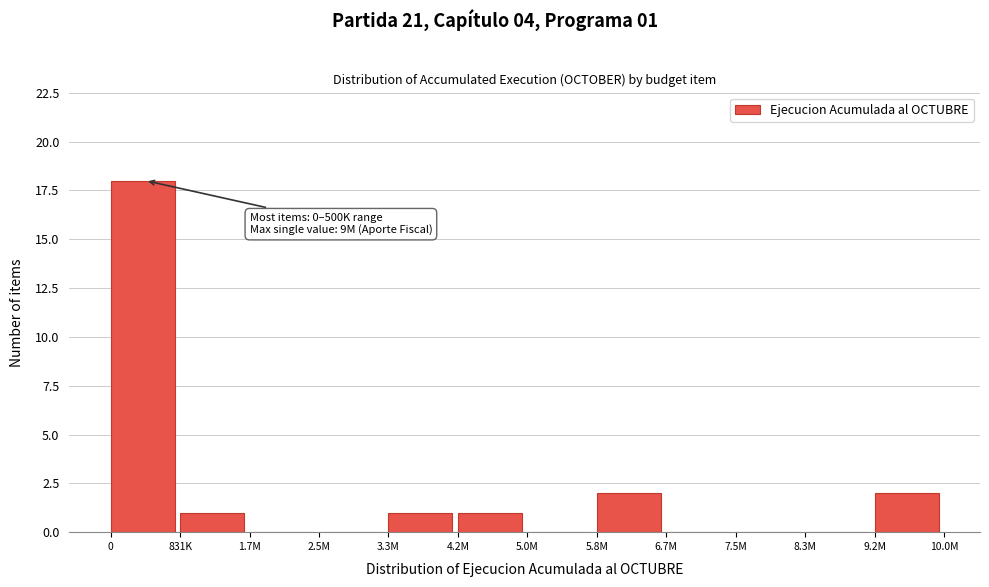

Reading left to right, extract all data points from this chart.

0=18	831K=1	1.7M=0	2.5M=0	3.3M=1	4.2M=1	5.0M=0	5.8M=2	6.7M=0	7.5M=0	8.3M=0	9.2M=2